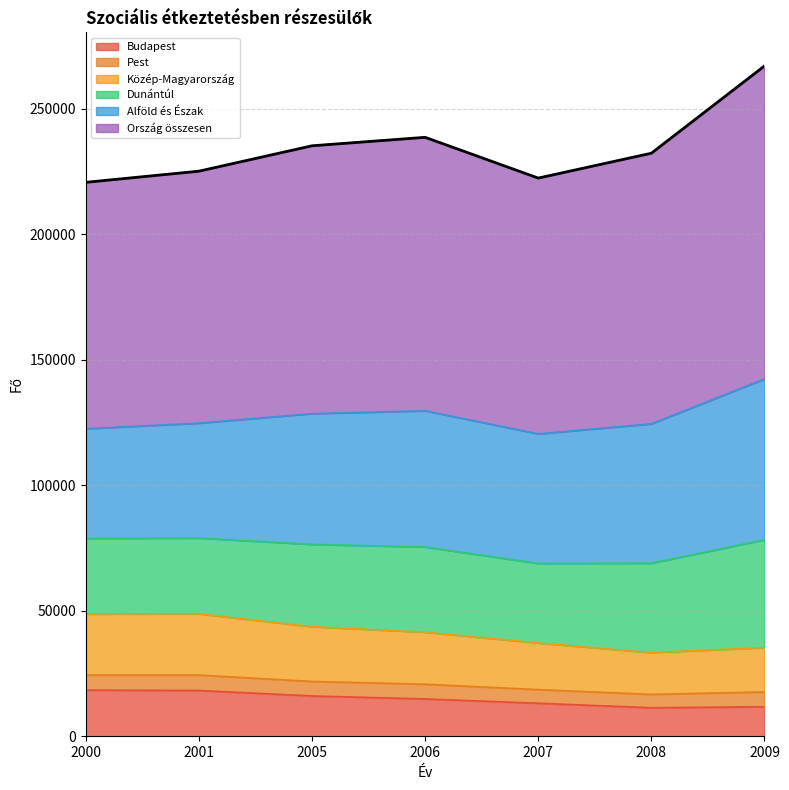

Which series changed the most between 2001 and 2009?

Ország összesen